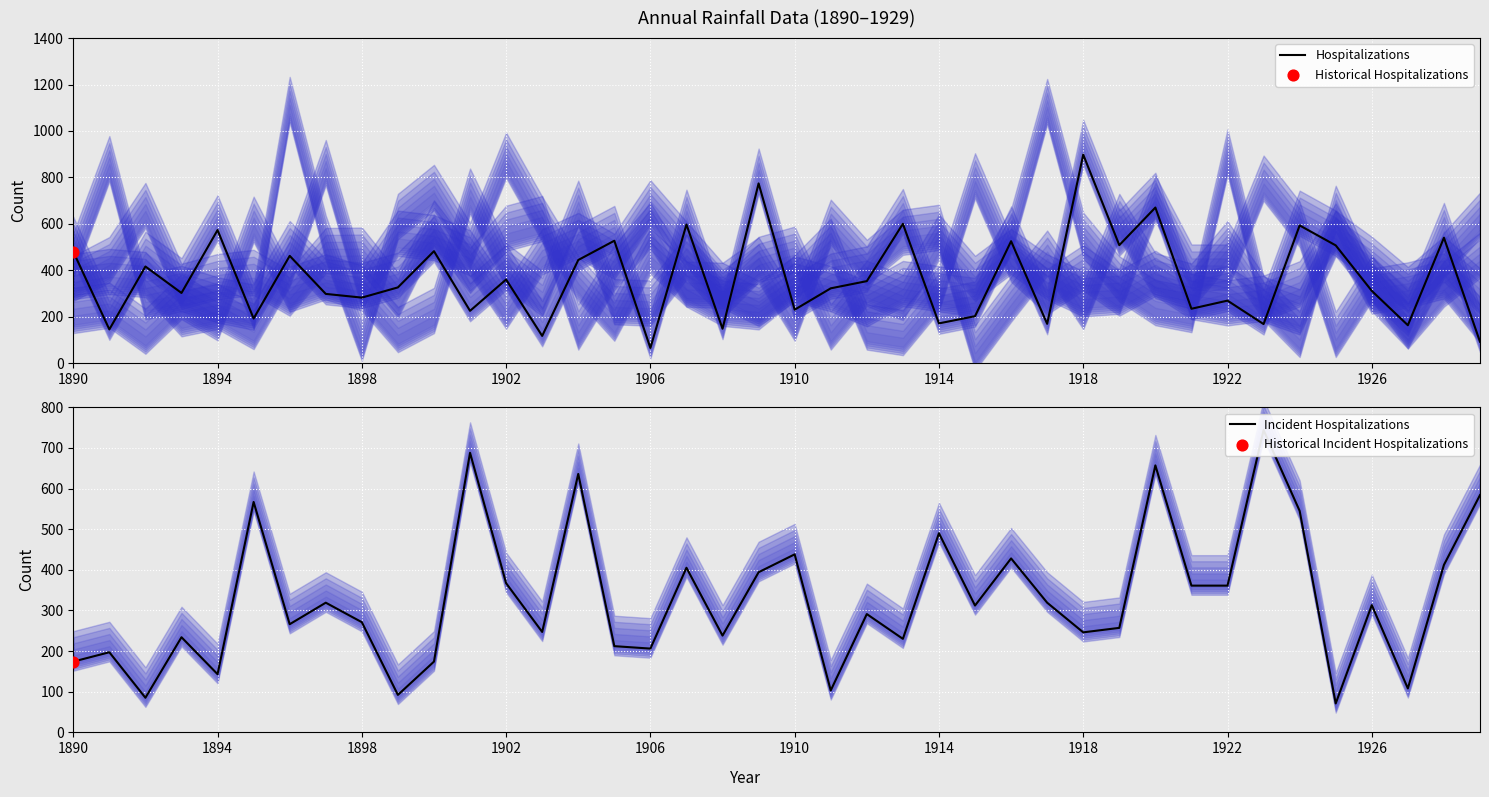

Which series reaches the minimum Y coordinate?

Hospitalizations